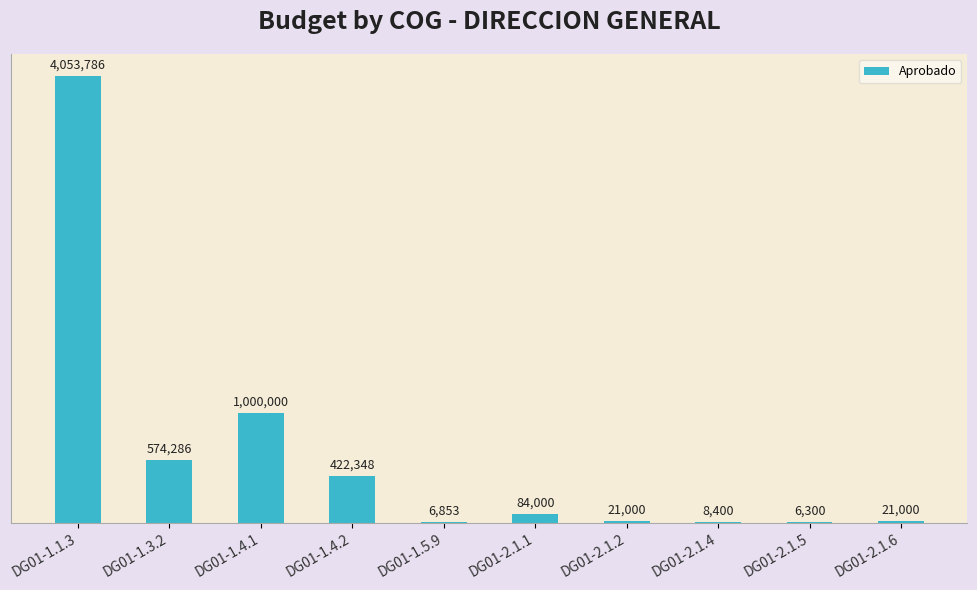

How many bars are there in total?

10